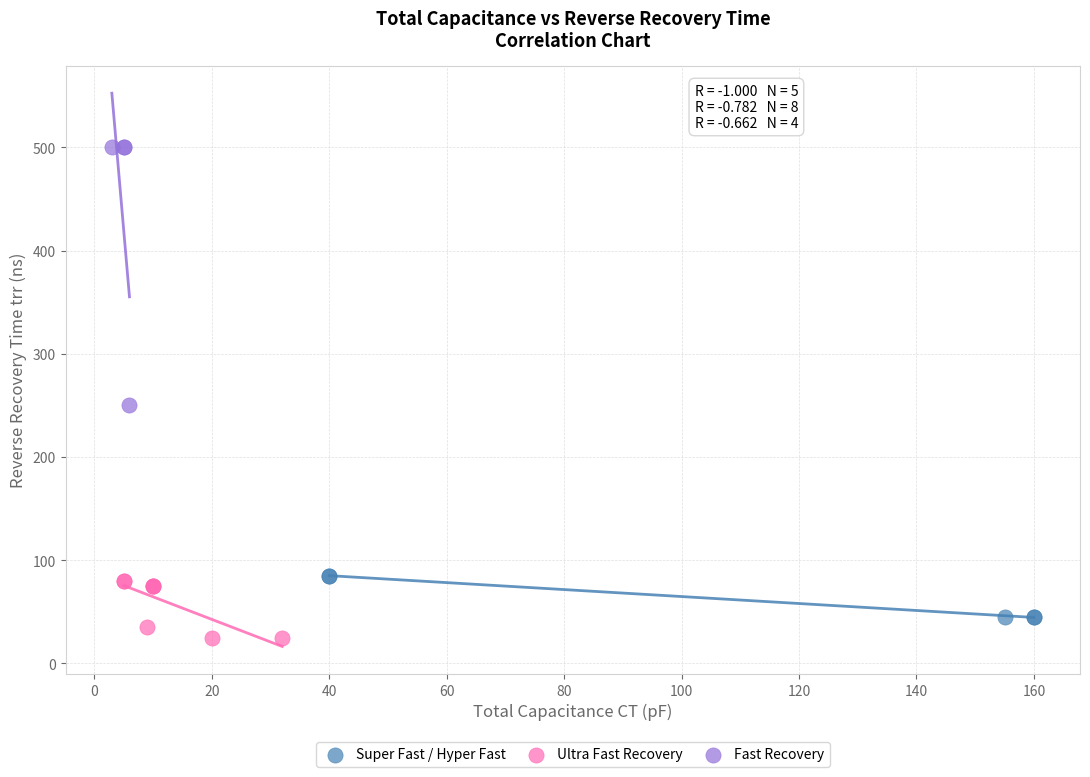

Which series contains the highest Y value?

Fast Recovery